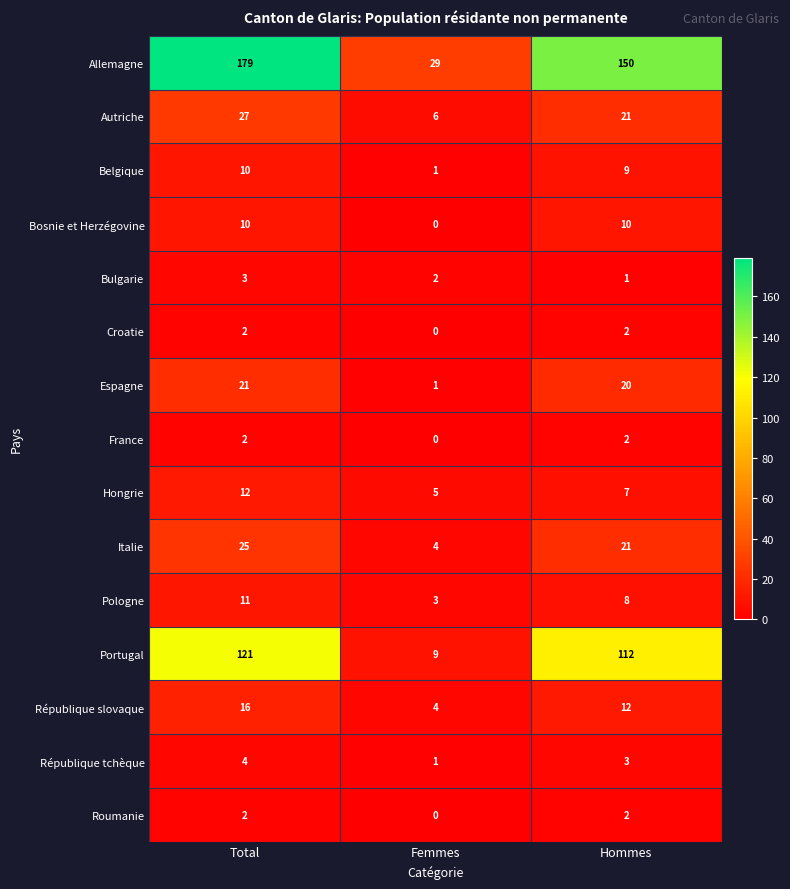

True or false: Portugal has a value of 49 at Total.

False